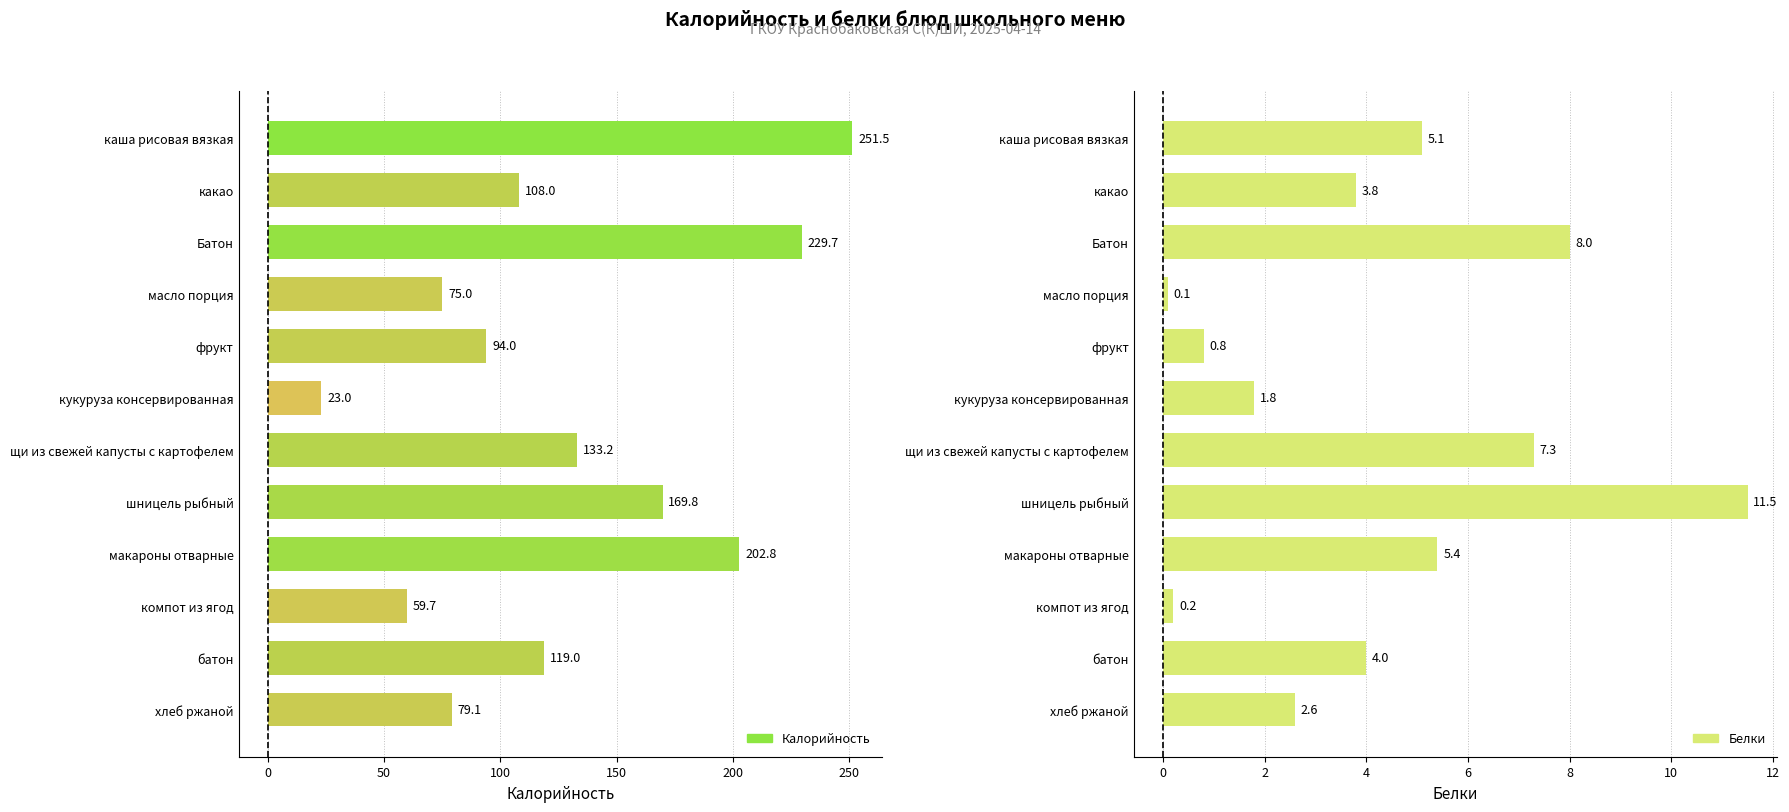

Between какао and хлеб ржаной, which series saw the biggest shift?

Калорийность